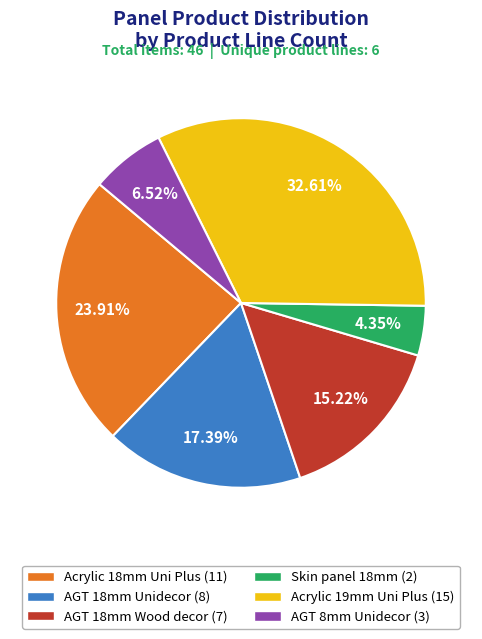

Is there a majority slice in this chart?

No